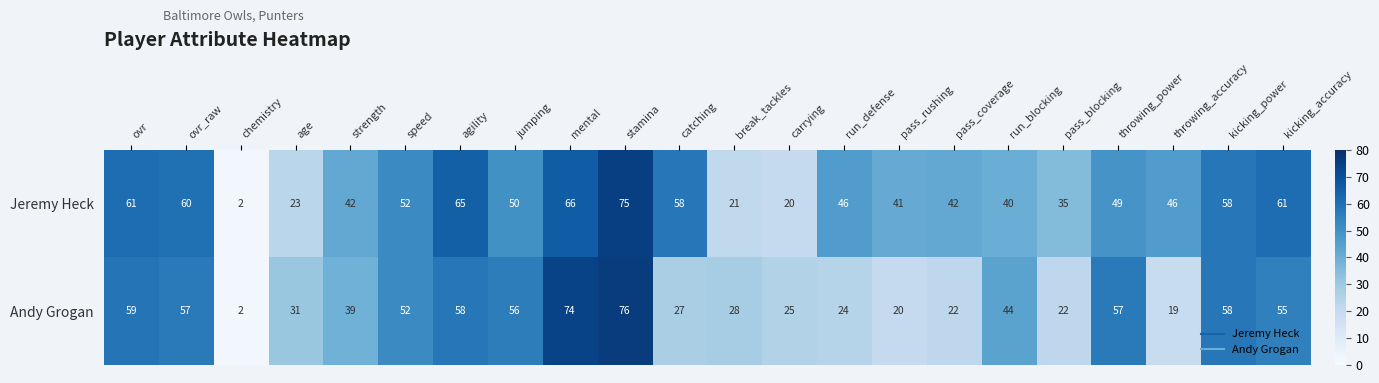

The value of Andy Grogan at throwing_accuracy is 29. True or false?

False